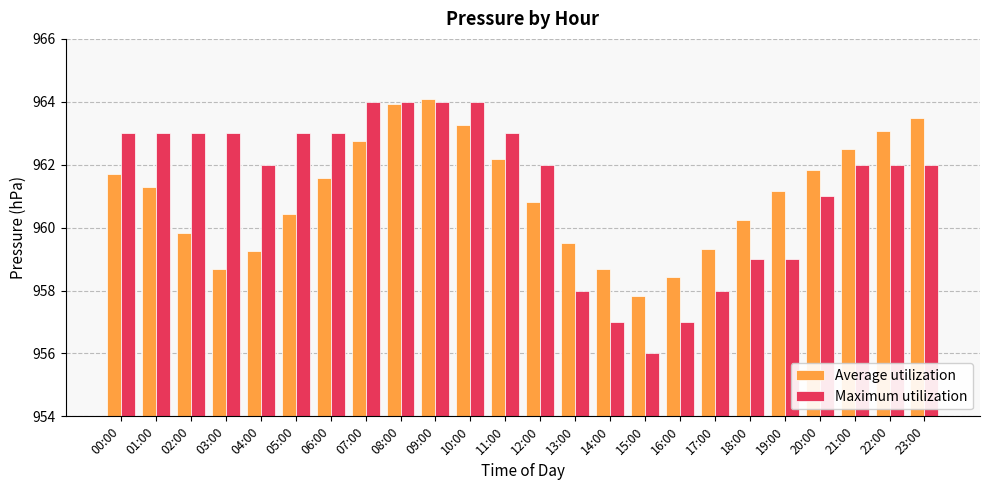

What value does the Average utilization series have at 01:00?

961.3